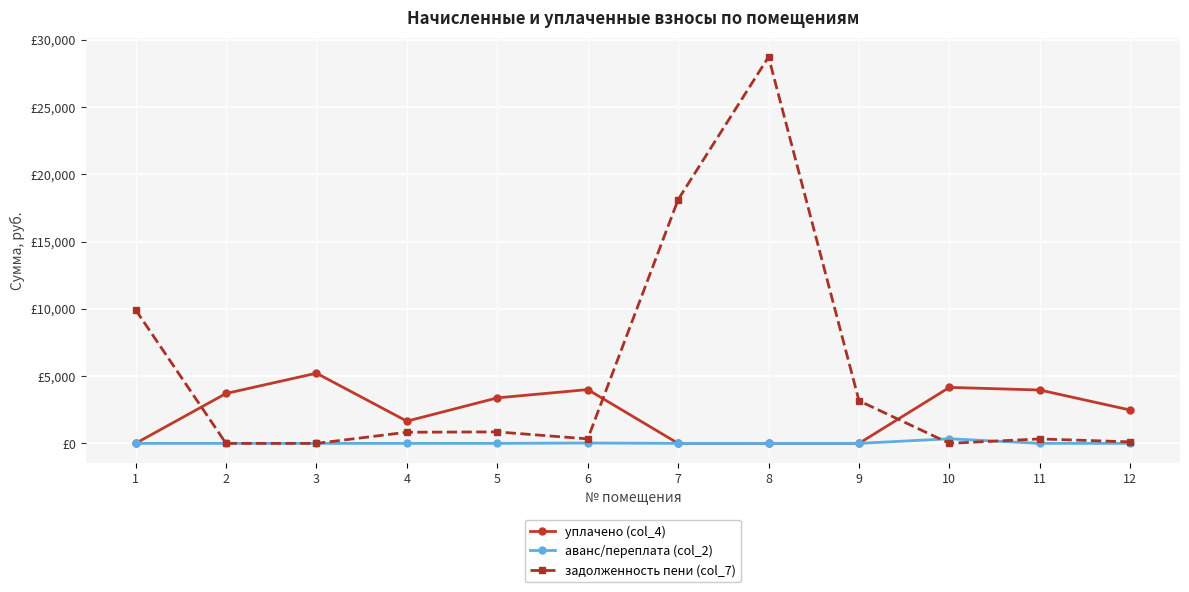

What is the difference between the аванс/переплата (col_2) values at 6 and 2?

27.8